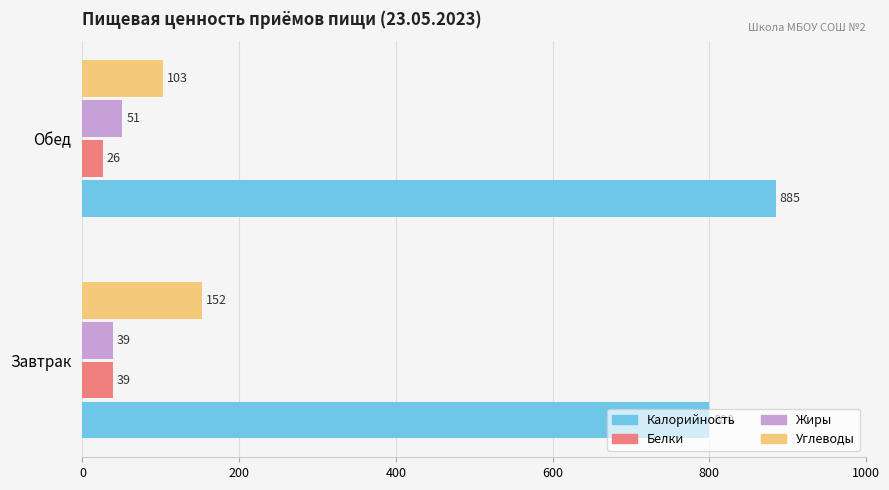

Is the value of Белки at Завтрак greater than the value of Углеводы at Завтрак?

No